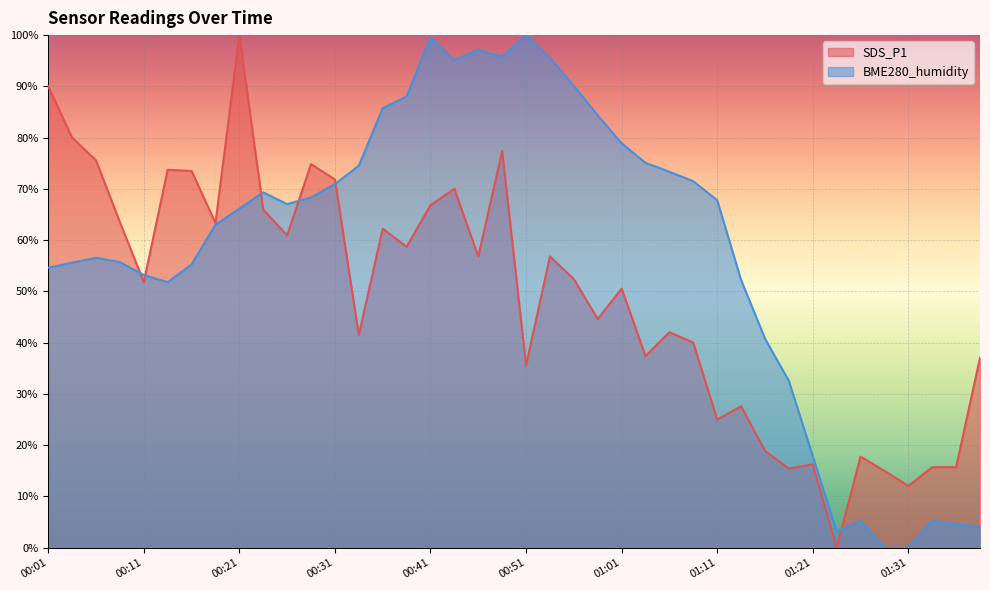

Is it true that BME280_humidity equals 17.7 at 00:23?

False